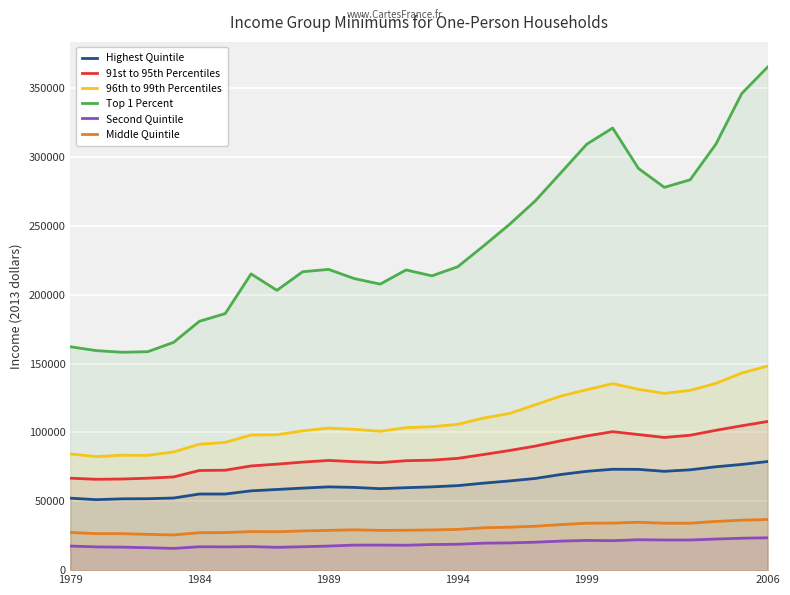

What is the greatest value displayed?

365500